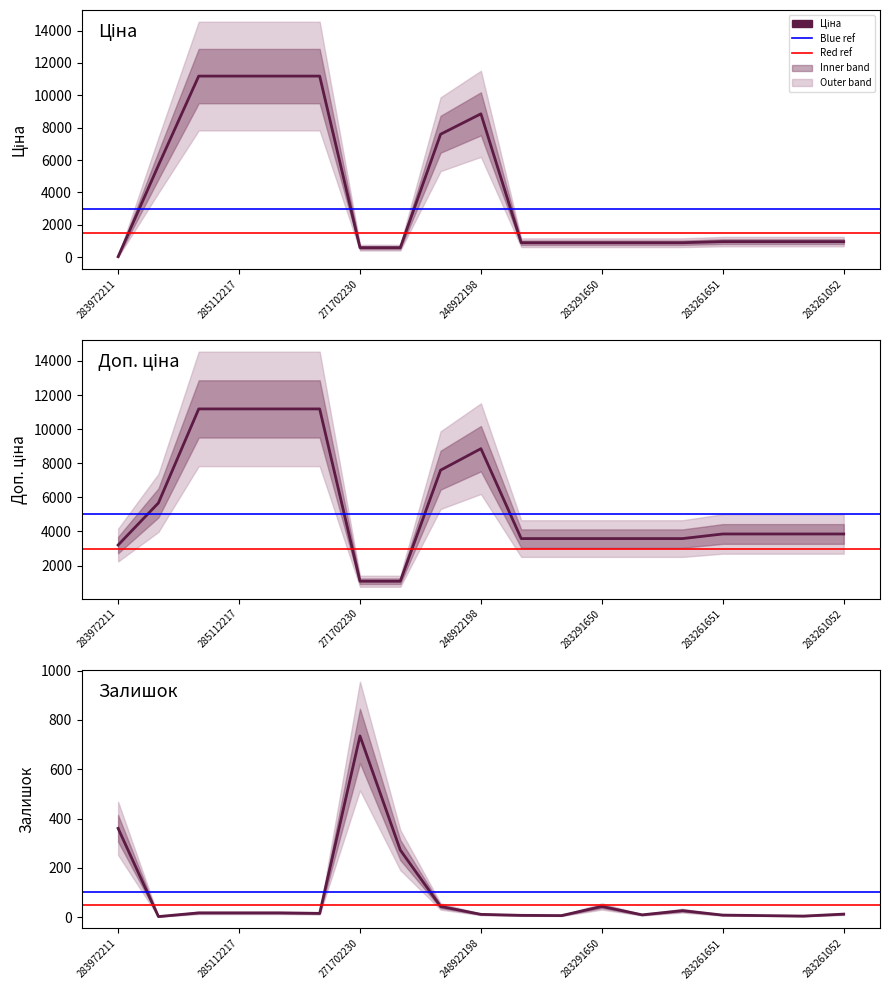

Reading left to right, transcribe all the data shown in this chart.

Ціна: 32.0	5673.8	11188.2	11188.2	11188.2	11188.2	589.9	589.9	7596.5	8856.7	895.9	895.9	895.9	895.9	895.9	963.5	963.5	963.5	963.5
Доп. ціна: 3205.0	5673.8	11188.2	11188.2	11188.2	11188.2	1081.7	1081.7	7596.5	8856.7	3583.6	3583.6	3583.6	3583.6	3583.6	3854.0	3854.0	3854.0	3854.0
Залишок: 360.0	2.0	17.0	17.0	17.0	15.0	735.0	272.0	43.0	11.0	7.0	6.0	43.0	9.0	26.0	8.0	6.0	4.0	12.0